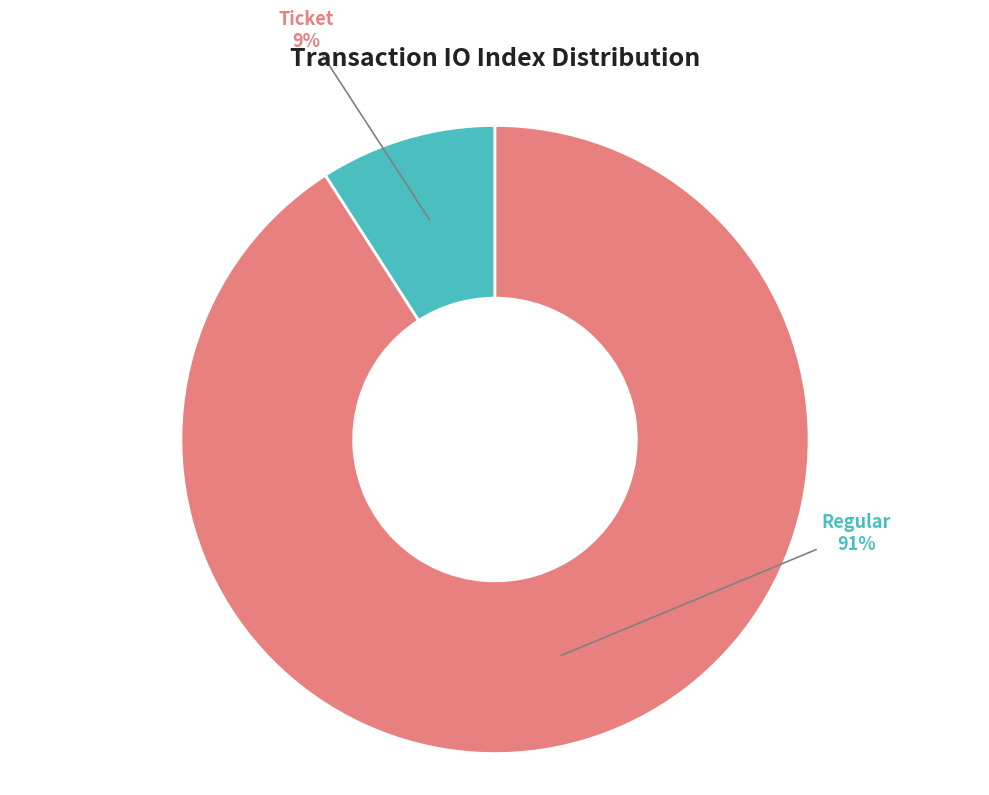

Is there a majority slice in this chart?

Yes